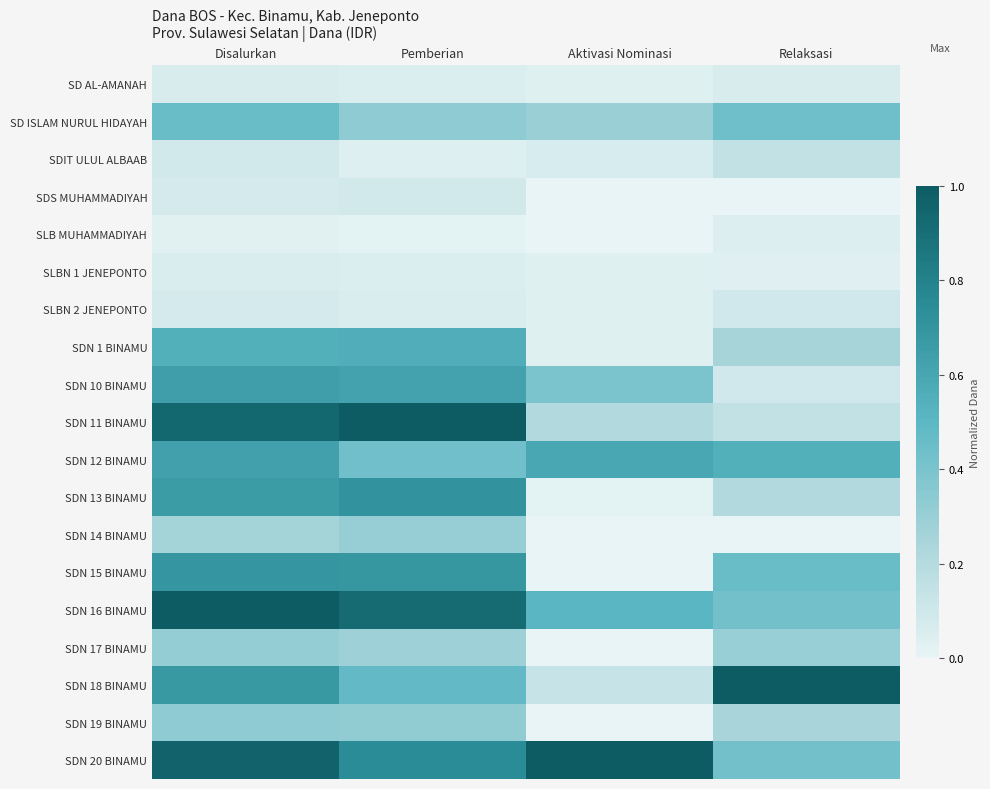

Reading right to left, list all the values displayed in this chart.

SD AL-AMANAH: Relaksasi=0.1	Aktivasi Nominasi=0.0	Pemberian=0.0	Disalurkan=0.1
SD ISLAM NURUL HIDAYAH: Relaksasi=0.4	Aktivasi Nominasi=0.3	Pemberian=0.3	Disalurkan=0.5
SDIT ULUL ALBAAB: Relaksasi=0.2	Aktivasi Nominasi=0.1	Pemberian=0.0	Disalurkan=0.1
SDS MUHAMMADIYAH: Relaksasi=0.0	Aktivasi Nominasi=0.0	Pemberian=0.1	Disalurkan=0.1
SLB MUHAMMADIYAH: Relaksasi=0.0	Aktivasi Nominasi=0.0	Pemberian=0.0	Disalurkan=0.0
SLBN 1 JENEPONTO: Relaksasi=0.0	Aktivasi Nominasi=0.0	Pemberian=0.1	Disalurkan=0.1
SLBN 2 JENEPONTO: Relaksasi=0.1	Aktivasi Nominasi=0.0	Pemberian=0.1	Disalurkan=0.1
SDN 1 BINAMU: Relaksasi=0.3	Aktivasi Nominasi=0.0	Pemberian=0.6	Disalurkan=0.5
SDN 10 BINAMU: Relaksasi=0.1	Aktivasi Nominasi=0.4	Pemberian=0.6	Disalurkan=0.6
SDN 11 BINAMU: Relaksasi=0.2	Aktivasi Nominasi=0.2	Pemberian=1.0	Disalurkan=0.9
SDN 12 BINAMU: Relaksasi=0.5	Aktivasi Nominasi=0.6	Pemberian=0.4	Disalurkan=0.6
SDN 13 BINAMU: Relaksasi=0.2	Aktivasi Nominasi=0.0	Pemberian=0.7	Disalurkan=0.7
SDN 14 BINAMU: Relaksasi=0.0	Aktivasi Nominasi=0.0	Pemberian=0.3	Disalurkan=0.3
SDN 15 BINAMU: Relaksasi=0.5	Aktivasi Nominasi=0.0	Pemberian=0.7	Disalurkan=0.7
SDN 16 BINAMU: Relaksasi=0.4	Aktivasi Nominasi=0.5	Pemberian=0.9	Disalurkan=1.0
SDN 17 BINAMU: Relaksasi=0.3	Aktivasi Nominasi=0.0	Pemberian=0.3	Disalurkan=0.3
SDN 18 BINAMU: Relaksasi=1.0	Aktivasi Nominasi=0.1	Pemberian=0.5	Disalurkan=0.7
SDN 19 BINAMU: Relaksasi=0.2	Aktivasi Nominasi=0.0	Pemberian=0.3	Disalurkan=0.3
SDN 20 BINAMU: Relaksasi=0.4	Aktivasi Nominasi=1.0	Pemberian=0.7	Disalurkan=1.0